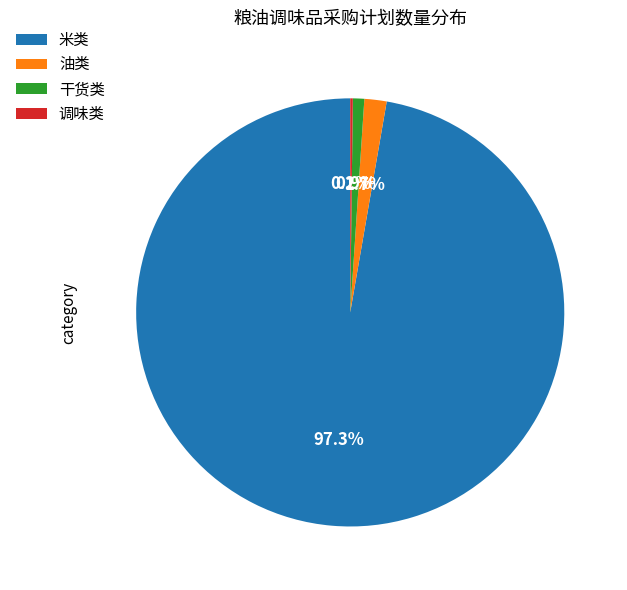

Approximately how many times larger is the value at 干货类 compared to 油类?

0.5